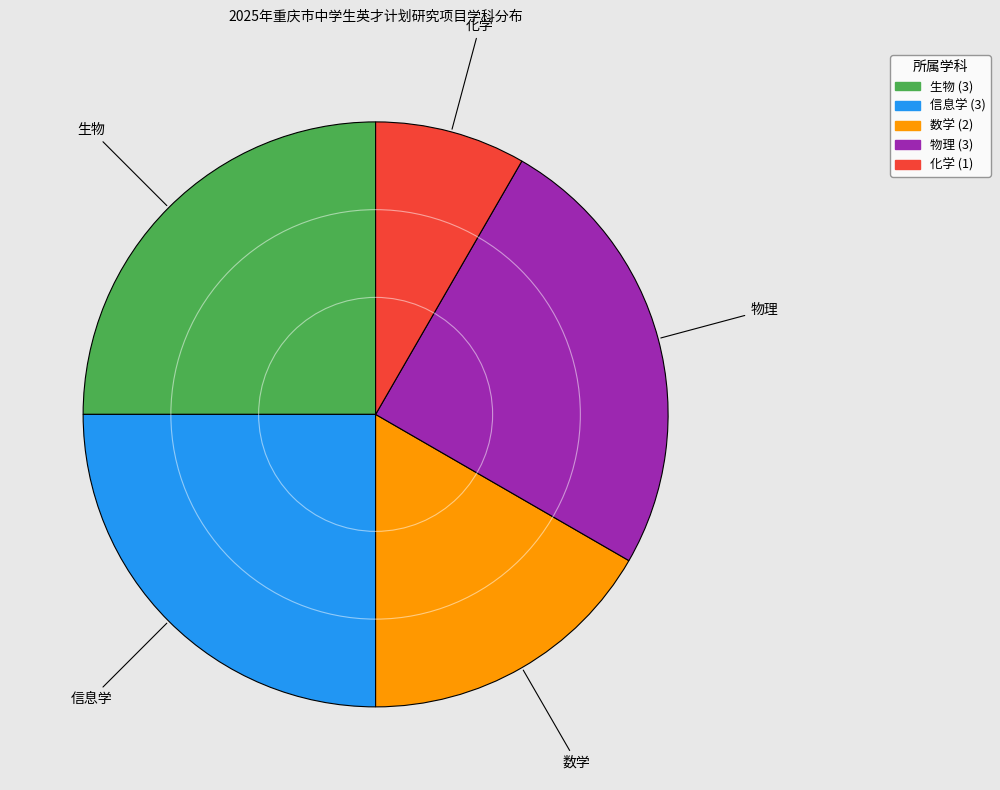

What is the smallest slice in the pie chart?

化学